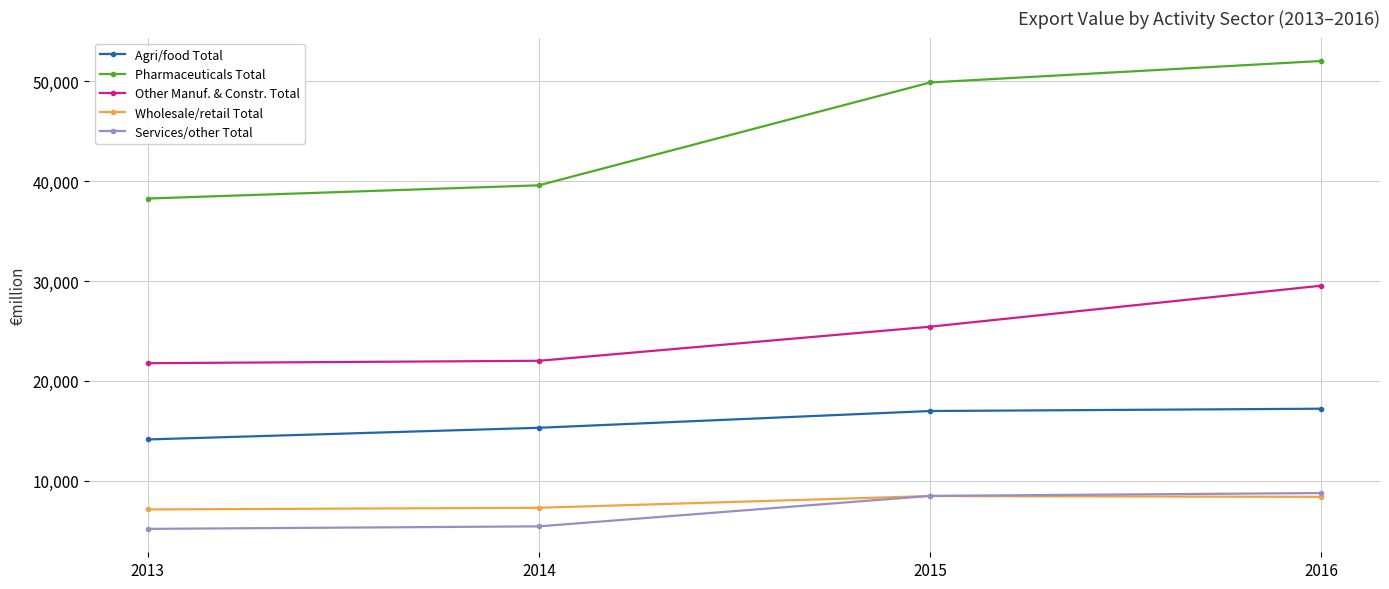

What is the difference between the maximum and minimum values in the Wholesale/retail Total series?

1341.9